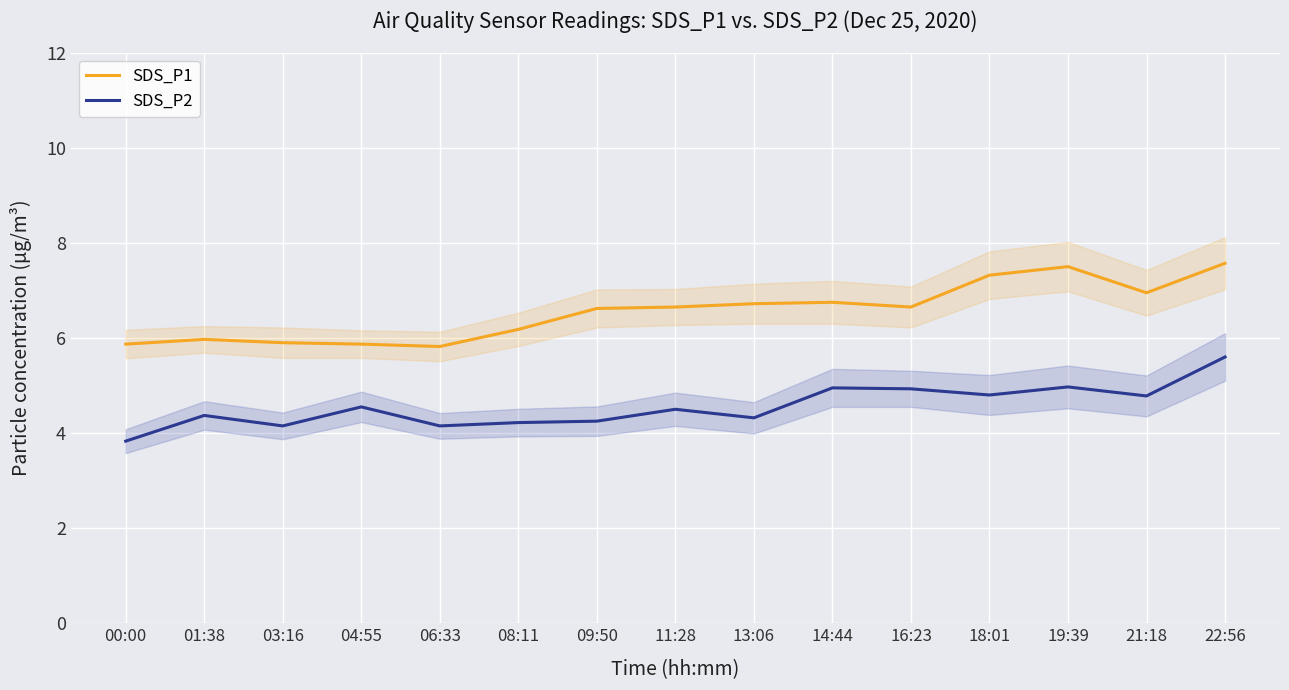

What is the spread (max minus min) of values at 14:44?

1.8